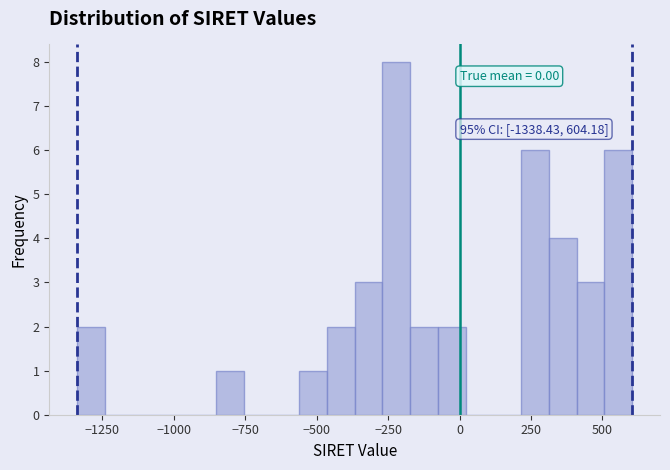

Around what value on the x-axis is the tallest bar? Give the approximate position of its centre, as read against the axis.

-200